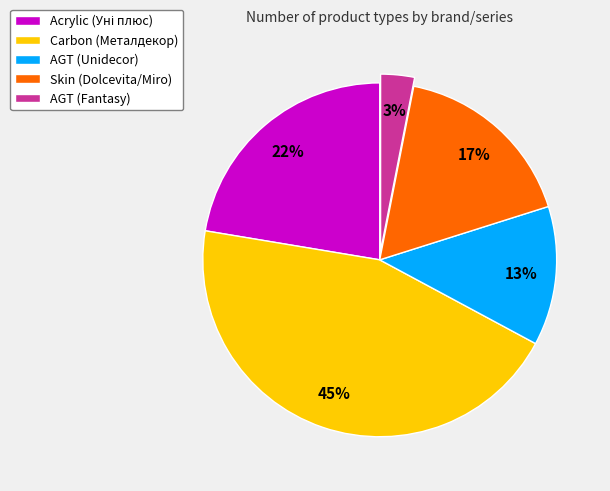

Is the sum of AGT (Fantasy) and Skin (Dolcevita/Miro) greater than half?

No